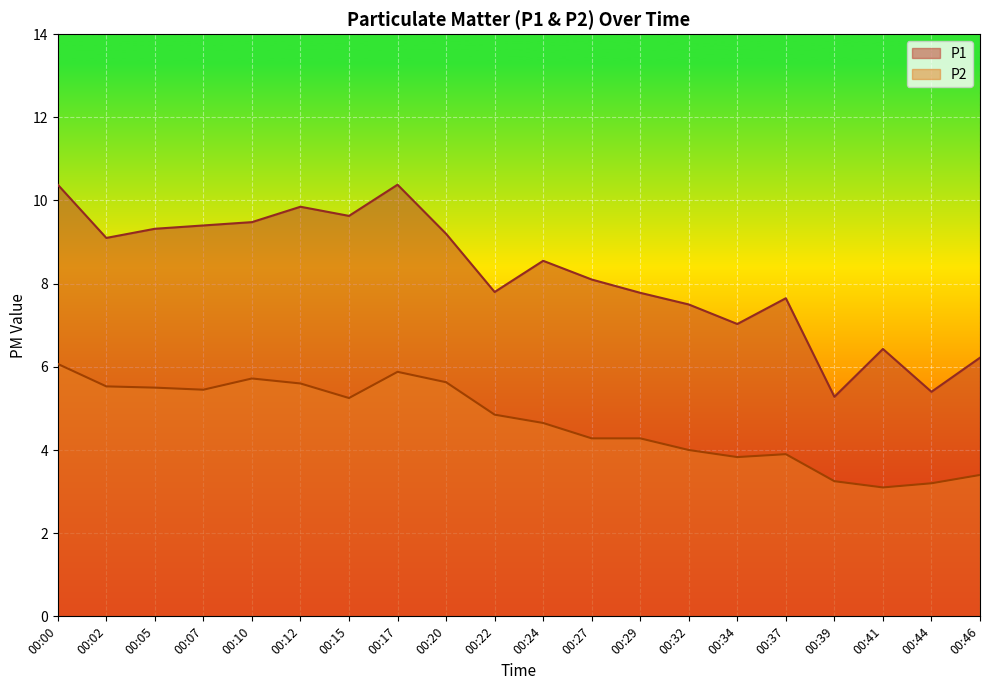

The value of P1 at 00:02 is 13.8. True or false?

False